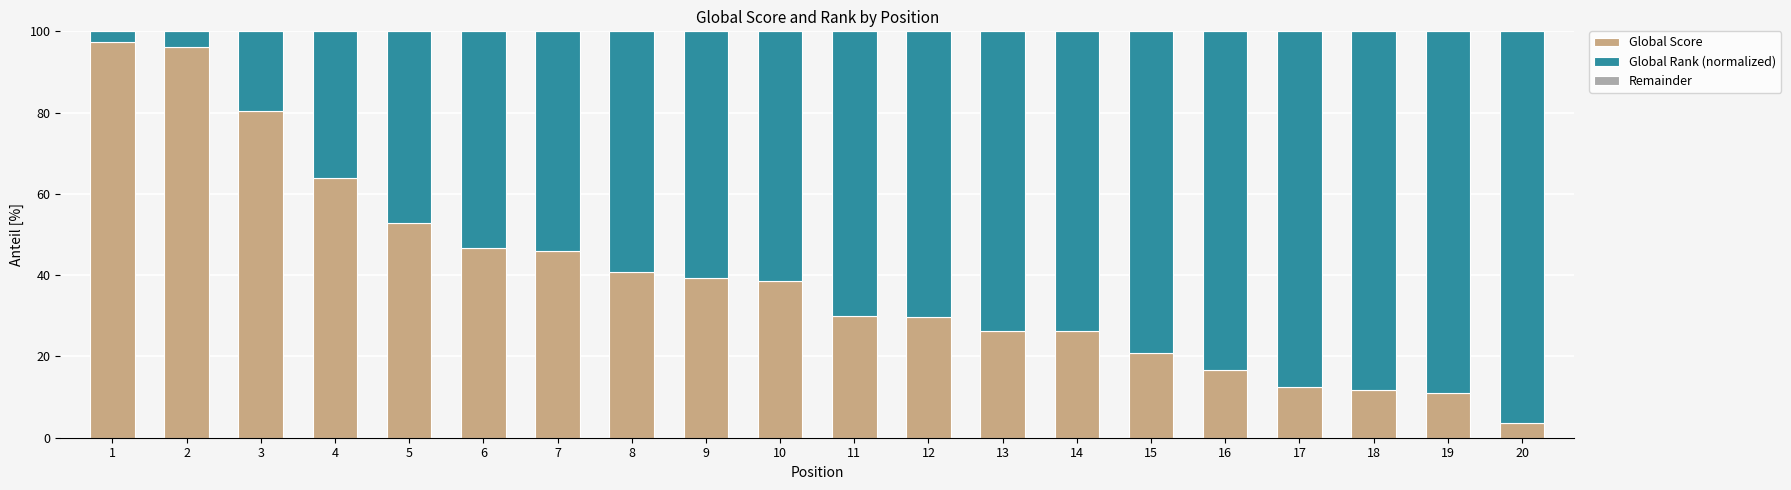

The value of Global Score at 7 is 60.8. True or false?

False